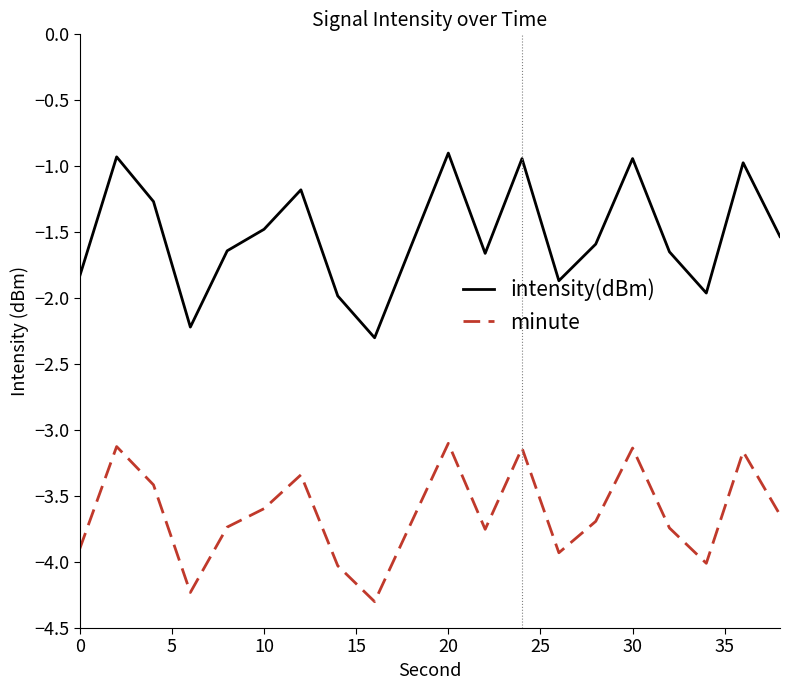

List the series in order of their overall mean, highest first.

intensity(dBm), minute